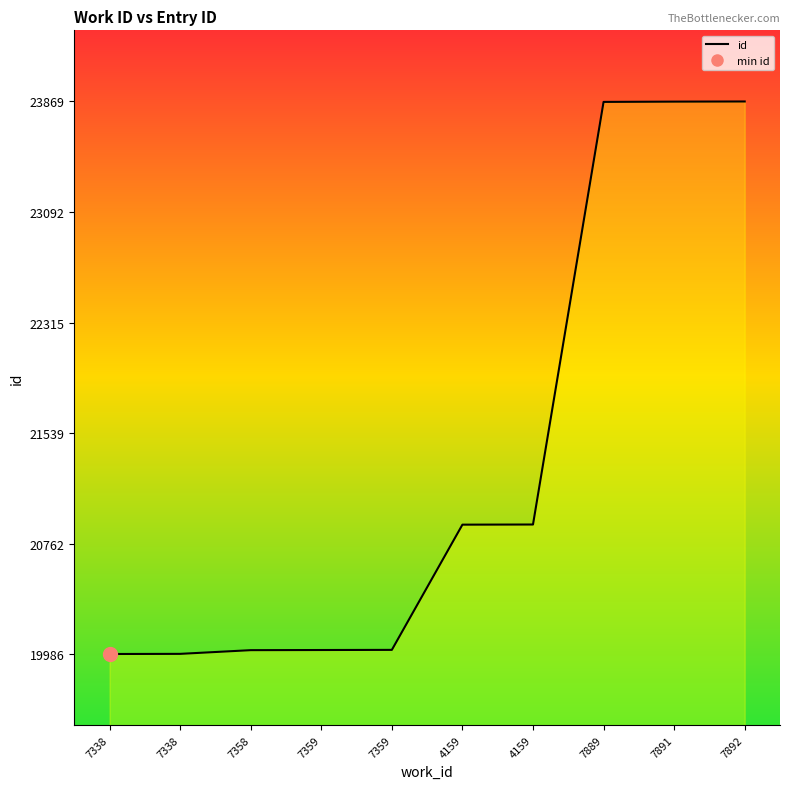

Is this an area chart (filled region under the line)?

Yes